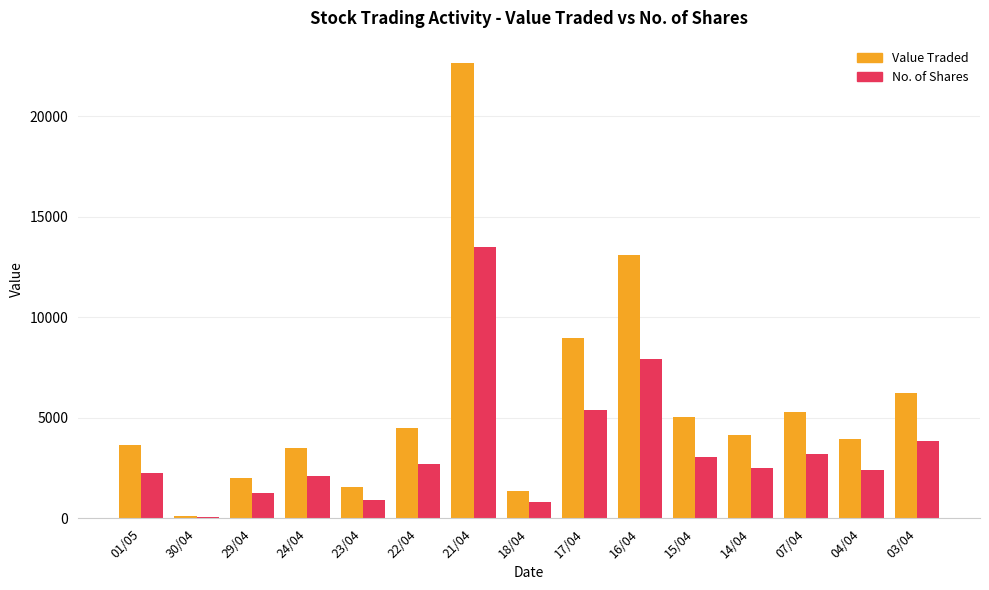

Between 22/04 and 21/04, which series saw the biggest shift?

Value Traded